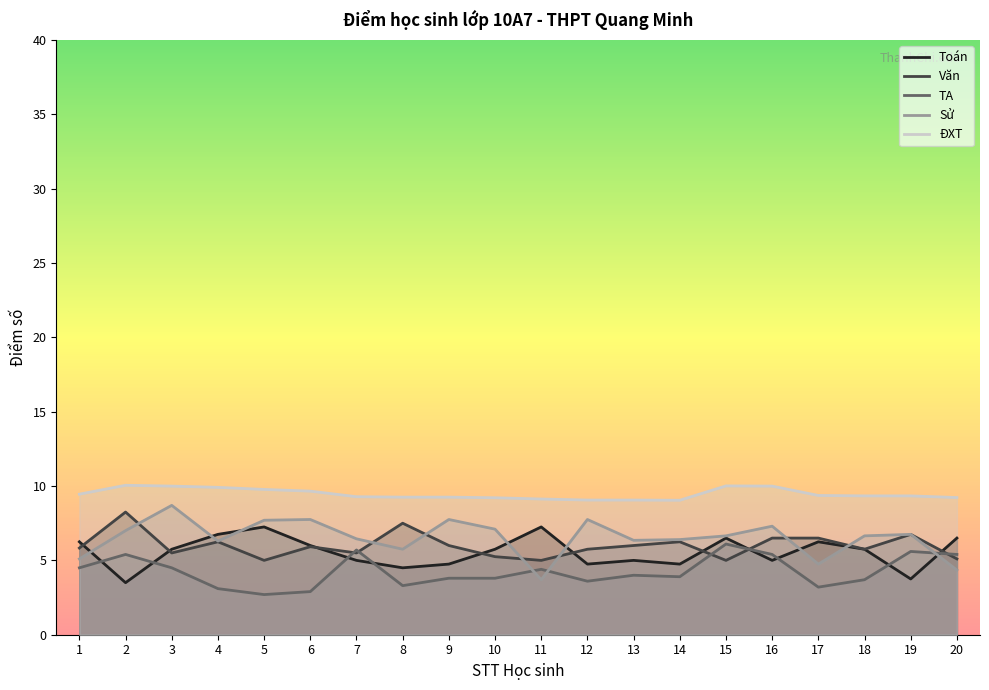

What value does the Toán series have at 14?

4.8